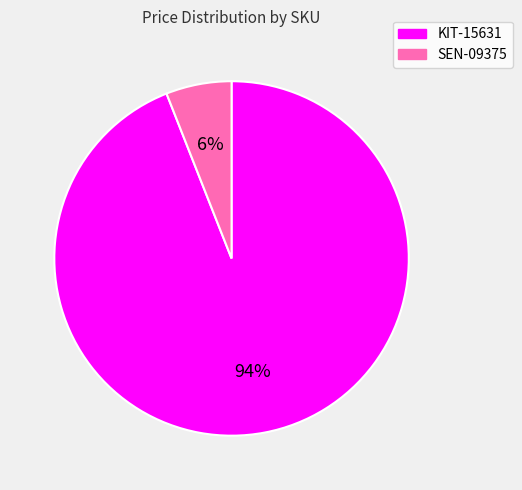

Rank the categories by value from lowest to highest.

SEN-09375, KIT-15631